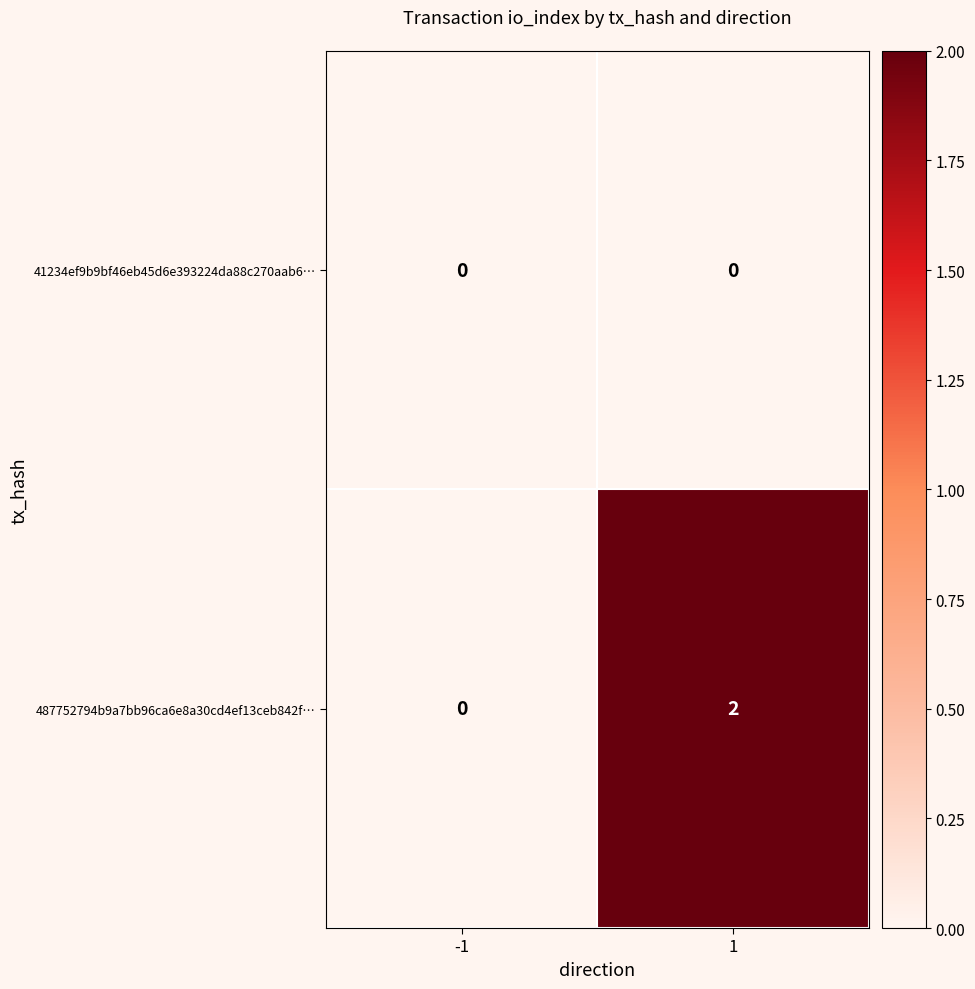

Reading left to right, list all the values displayed in this chart.

41234ef9b9bf46eb45d6e393224da88c270aab6…: -1=0	1=0
487752794b9a7bb96ca6e8a30cd4ef13ceb842f…: -1=0	1=2